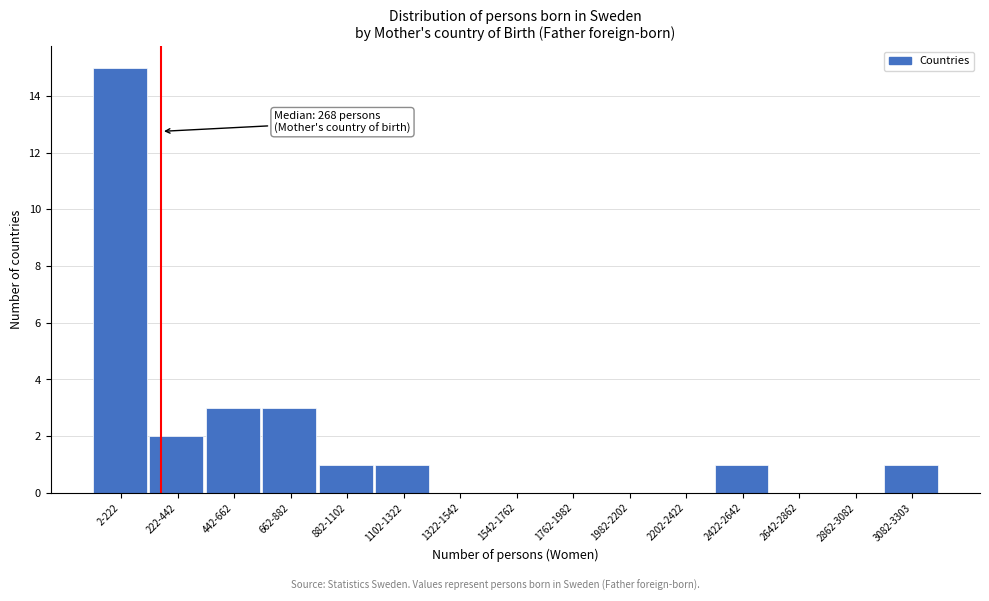

Reading left to right, what are all the values shown in this chart?

2-222=15	222-442=2	442-662=3	662-882=3	882-1102=1	1102-1322=1	1322-1542=0	1542-1762=0	1762-1982=0	1982-2202=0	2202-2422=0	2422-2642=1	2642-2862=0	2862-3082=0	3082-3303=1